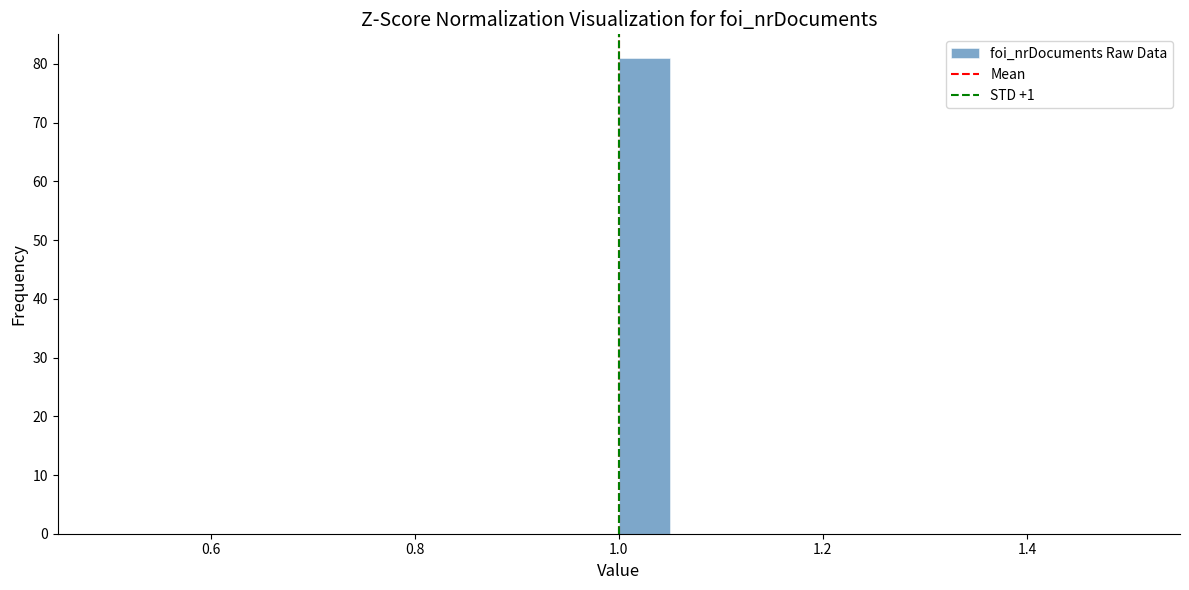

Around what value on the x-axis is the tallest bar? Give the approximate position of its centre, as read against the axis.

1.02